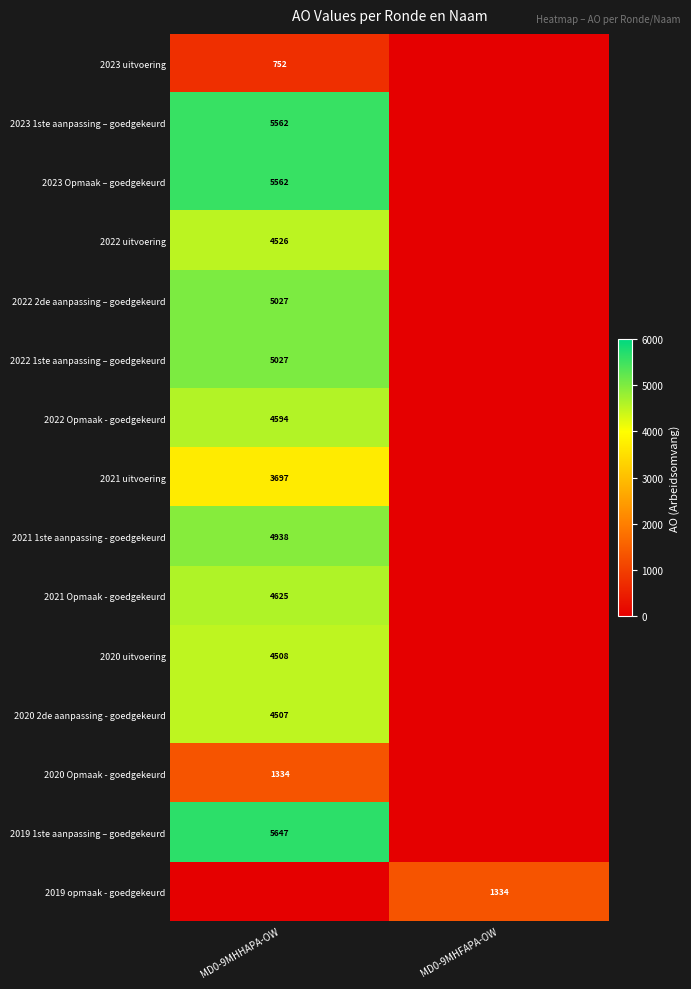

Is it true that 2020 Opmaak - goedgekeurd equals 1334 at MD0-9MHHAPA-OW?

True